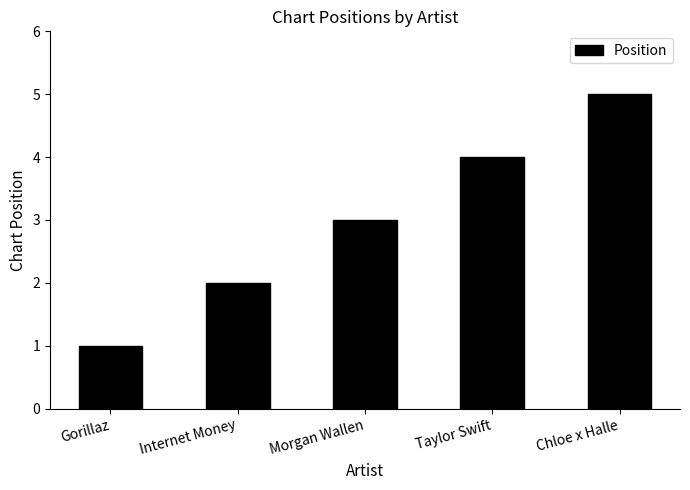

Which category has the lowest value across all series?

Gorillaz